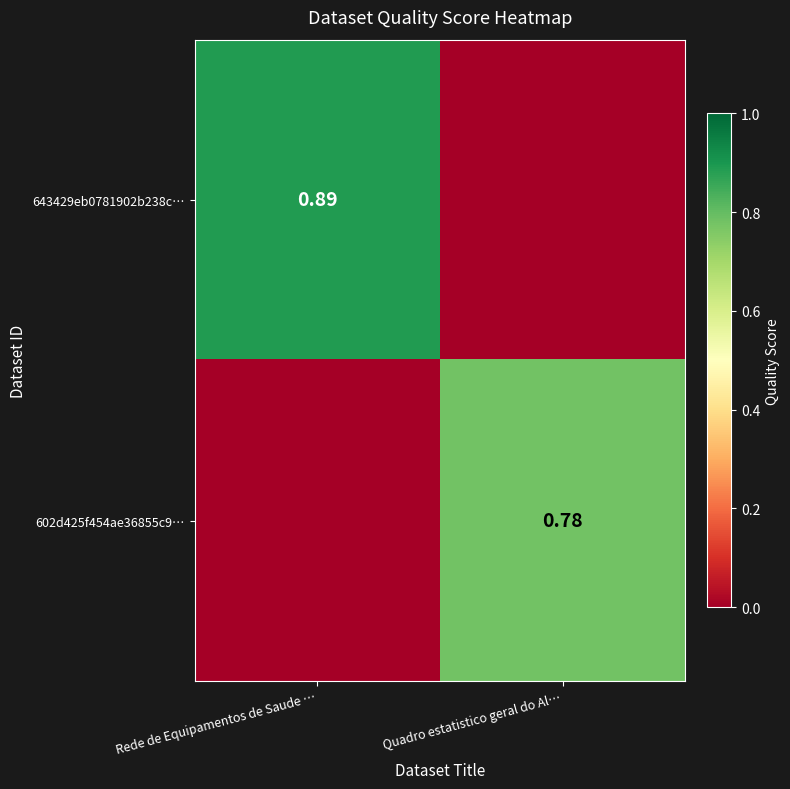

List the series in order of their overall mean, lowest first.

602d425f454ae36855c9…, 643429eb0781902b238c…